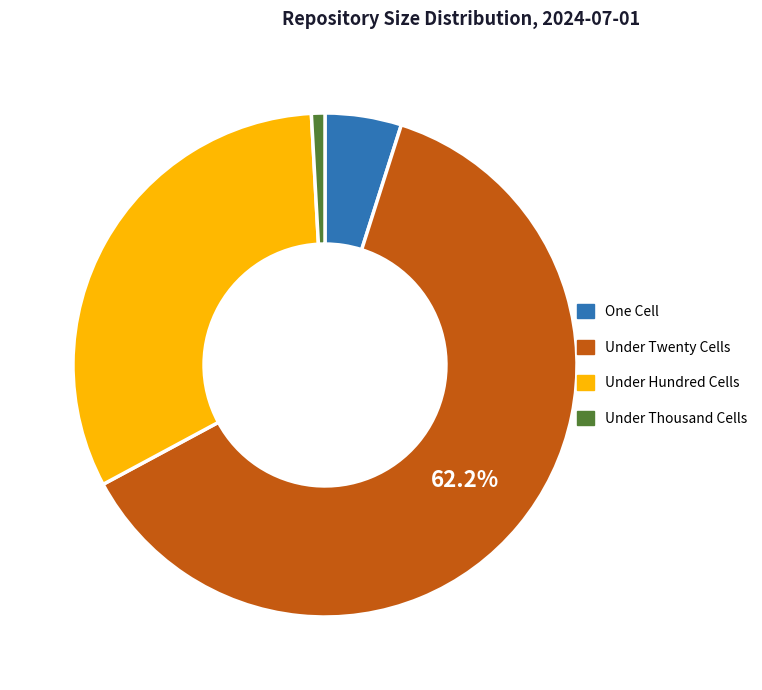

Rank the categories by value from lowest to highest.

Under Thousand Cells, One Cell, Under Hundred Cells, Under Twenty Cells